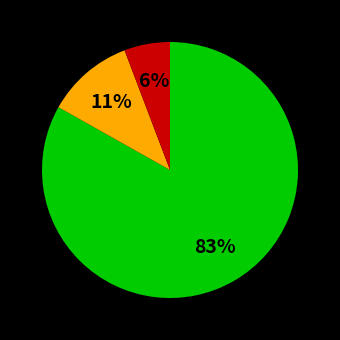

To the nearest percent, what is the difference between the largest and smallest slice percentages?

77%